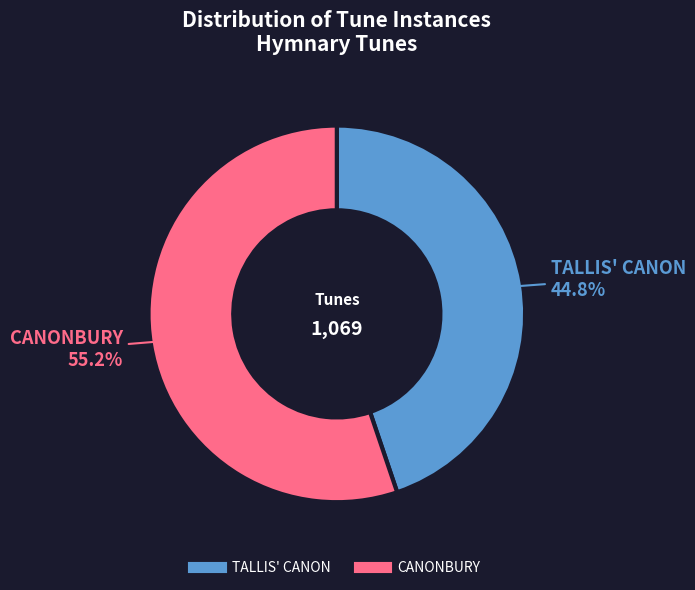

Count the number of slices in the pie.

2